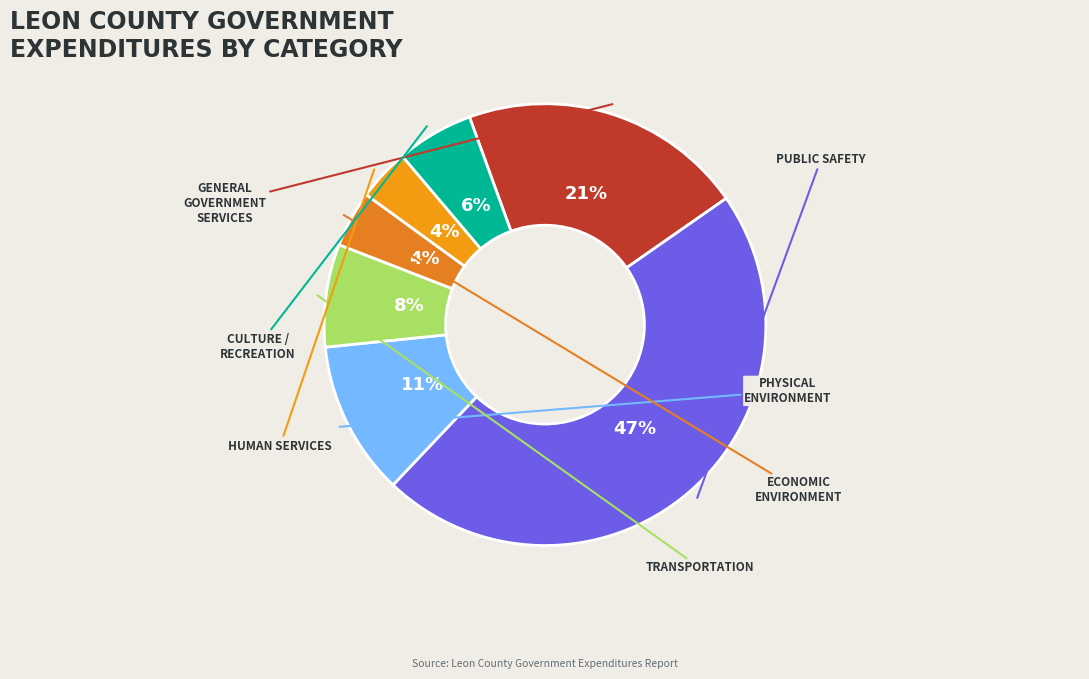

How many slices are in this pie chart?

7